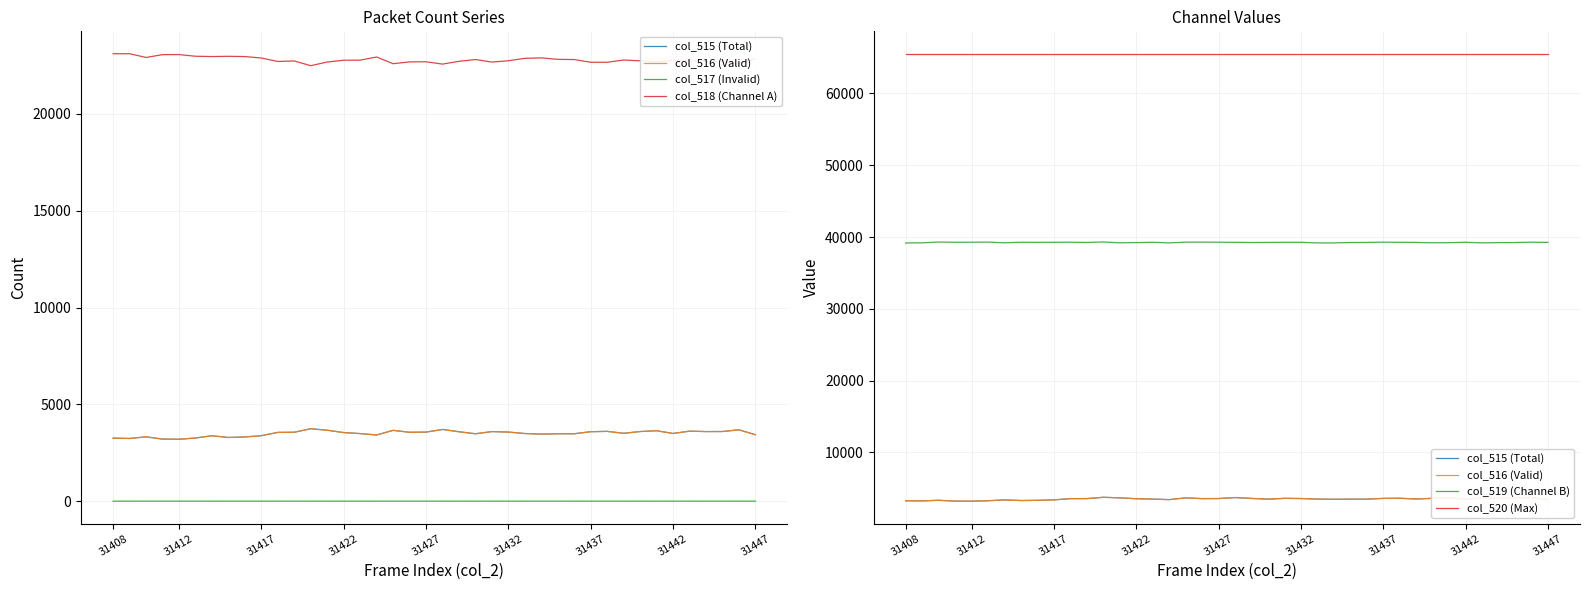

How many categories are shown in the chart?

40